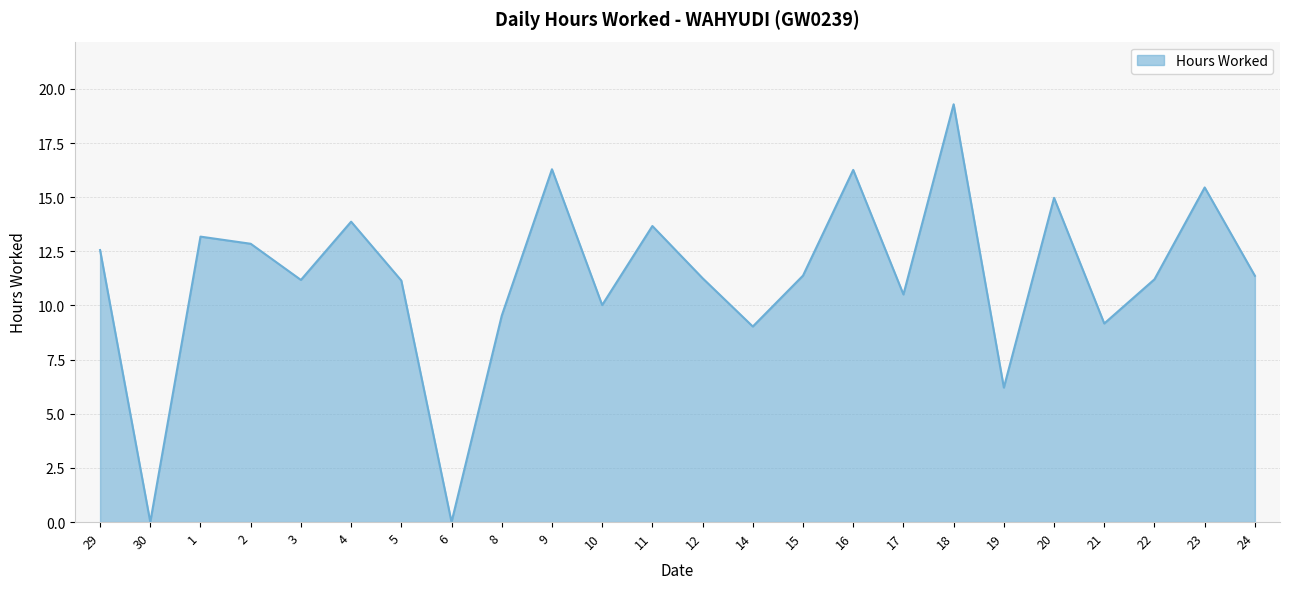

Which label corresponds to the largest value in the chart?

18